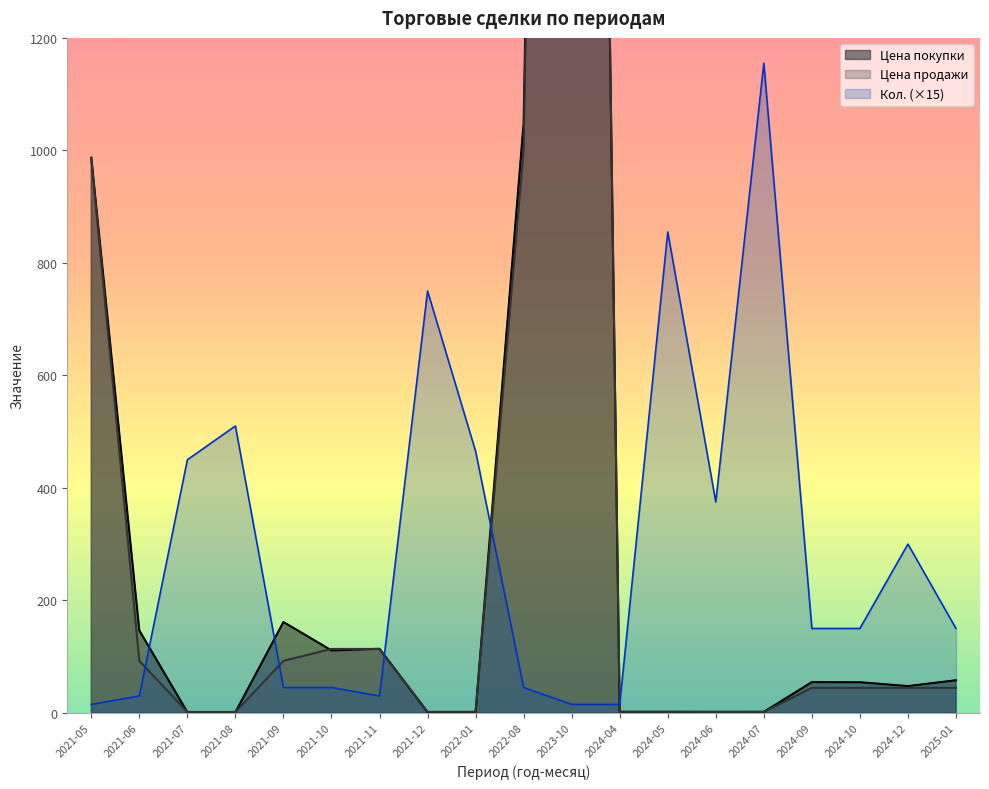

Between 2023-10 and 2024-07, which series saw the biggest shift?

Цена покупки